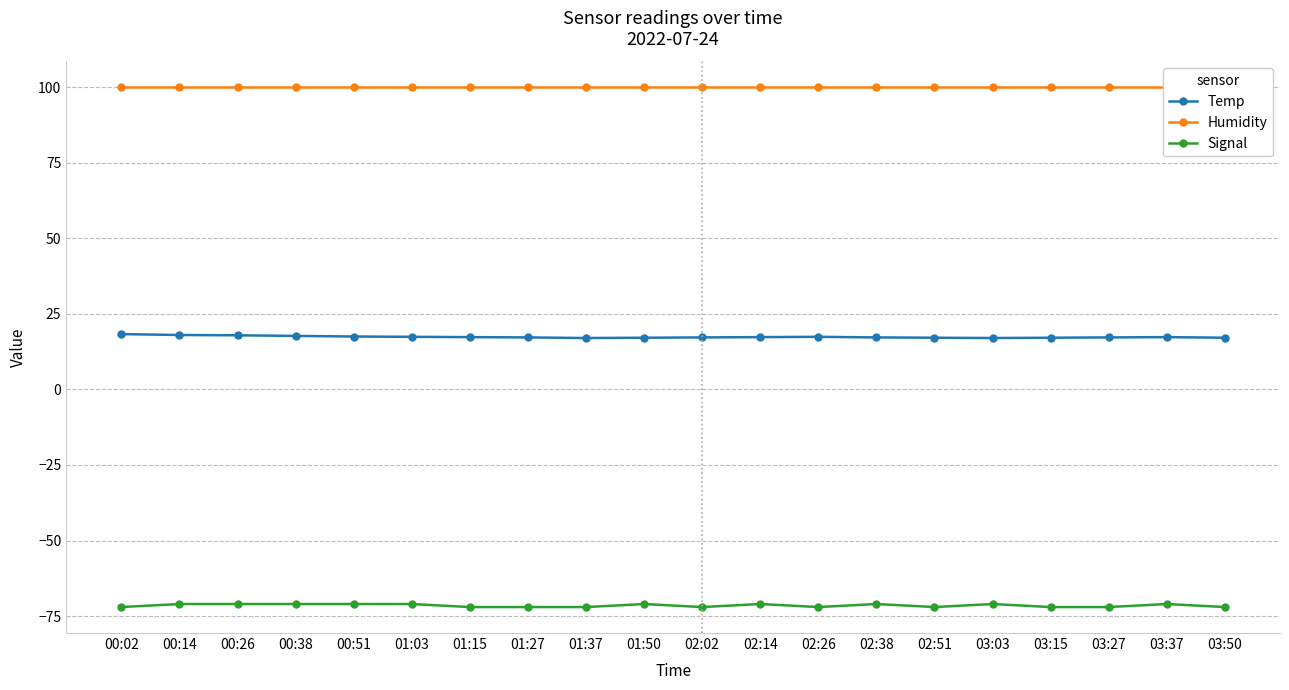

Reading left to right, transcribe all the data shown in this chart.

Temp: 18.3	18.0	17.9	17.7	17.5	17.4	17.3	17.2	17.0	17.1	17.2	17.3	17.4	17.2	17.1	17.0	17.1	17.2	17.3	17.1
Humidity: 99.9	99.9	99.9	99.9	99.9	99.9	99.9	99.9	99.9	99.9	99.9	99.9	99.9	99.9	99.9	99.9	99.9	99.9	99.9	99.9
Signal: -72.0	-71.0	-71.0	-71.0	-71.0	-71.0	-72.0	-72.0	-72.0	-71.0	-72.0	-71.0	-72.0	-71.0	-72.0	-71.0	-72.0	-72.0	-71.0	-72.0